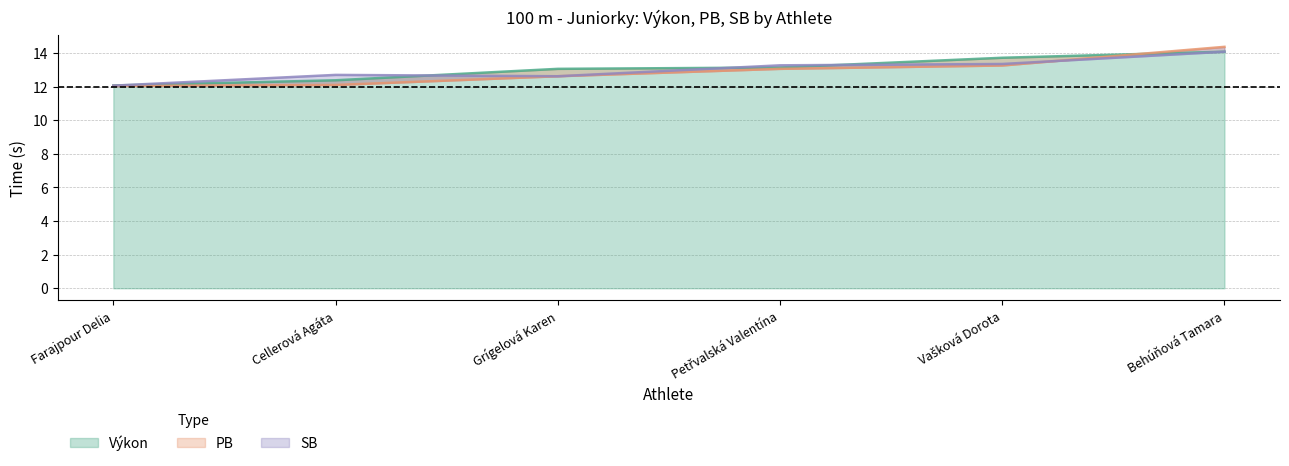

At which label does SB reach its peak?

Behúňová Tamara